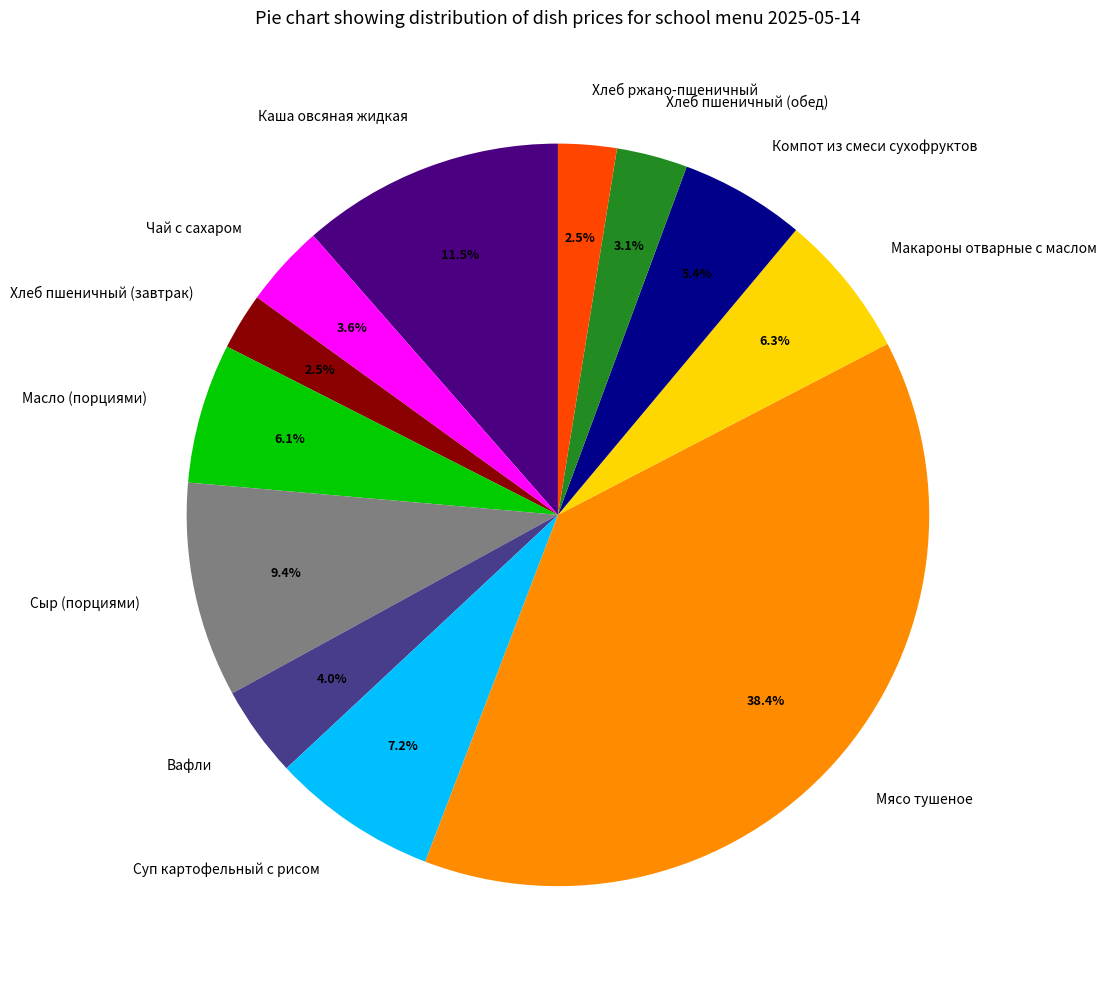

Is there a majority slice in this chart?

No